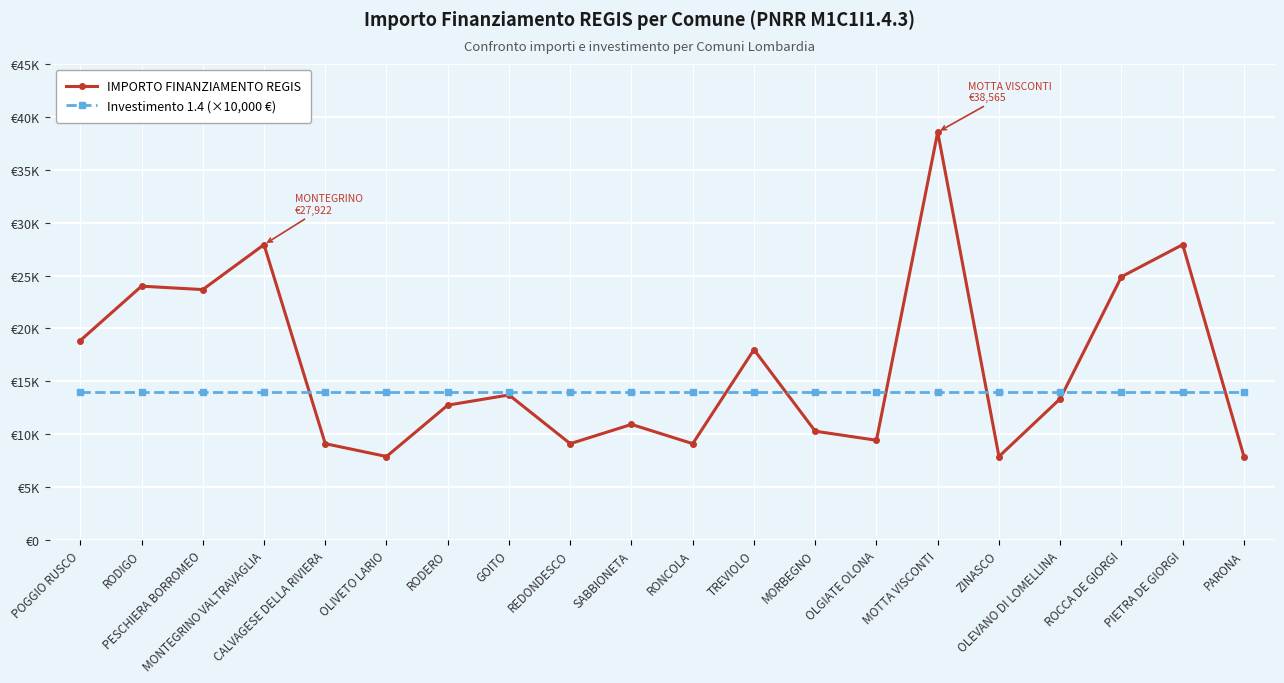

At which category is the sum across all series the highest?

MOTTA VISCONTI